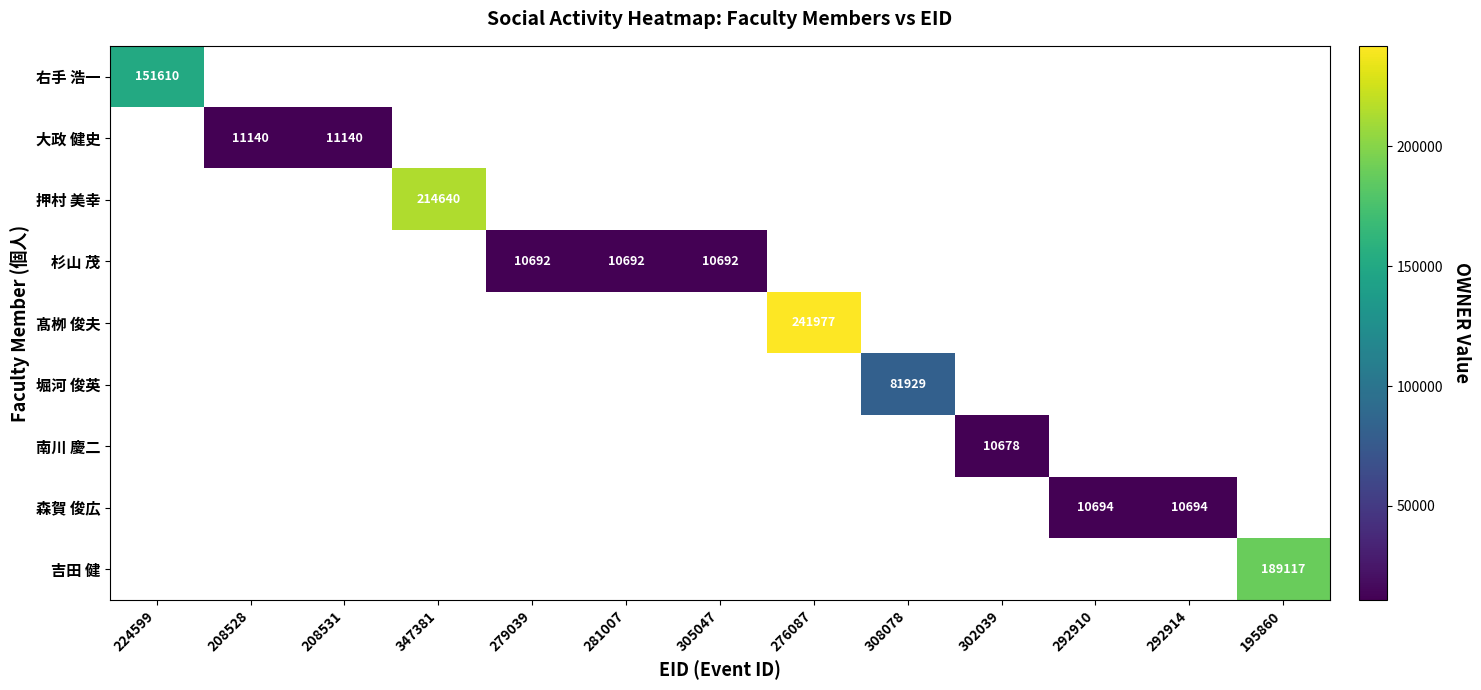

Is it true that 南川 慶二 equals 10678 at 302039?

True